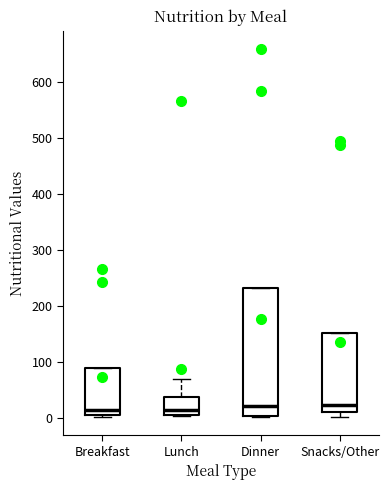

Reading left to right, transcribe this box plot: for each box, give where its median line is, the range the box spans, and where its two whiskers end, as read against the y-axis. The values are not printed on the chart, so give them approximately, as read against the axis.

Breakfast: median 20, box 0 to 90, whiskers 0 to 90
Lunch: median 10 (just above the box's lower edge), box 10 to 40, whiskers 0 to 70
Dinner: median 20, box 0 to 230, whiskers 0 to 230
Snacks/Other: median 20, box 10 to 150, whiskers 0 to 150